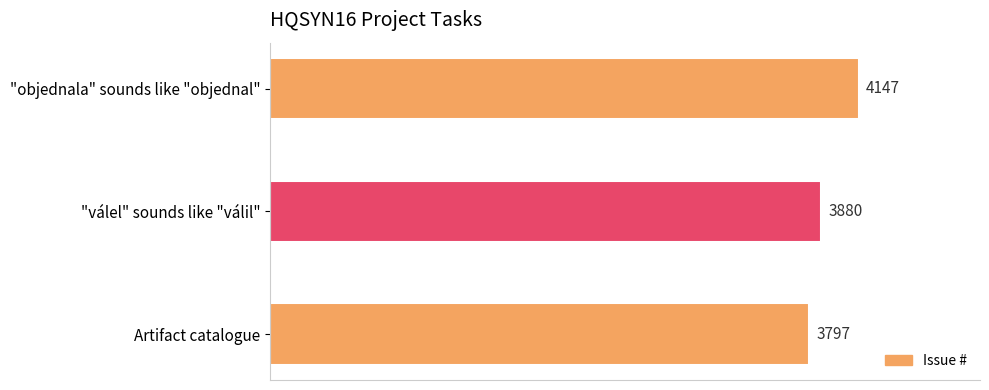

Is it true that the value at "válel" sounds like "válil" is 3880?

True